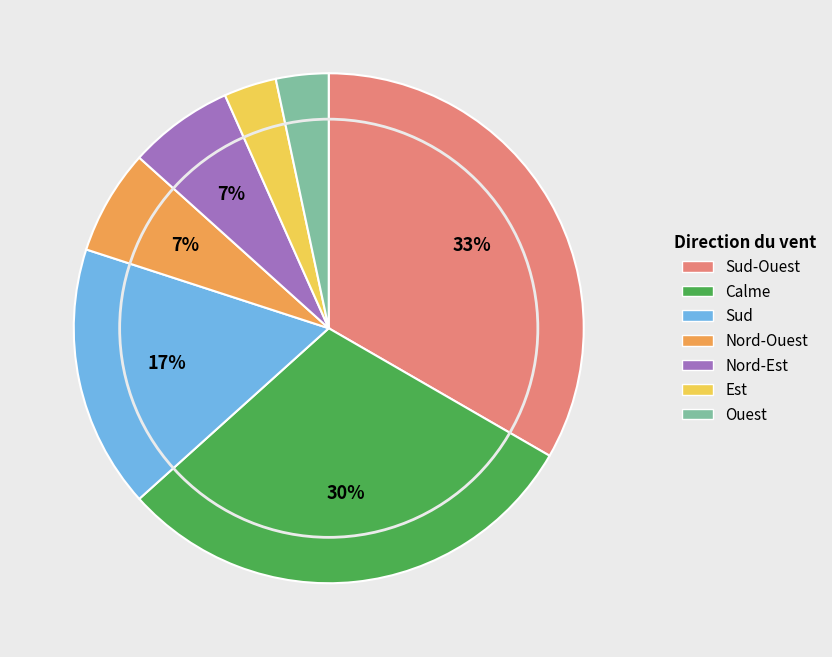

Which category has the biggest portion of the pie?

Sud-Ouest